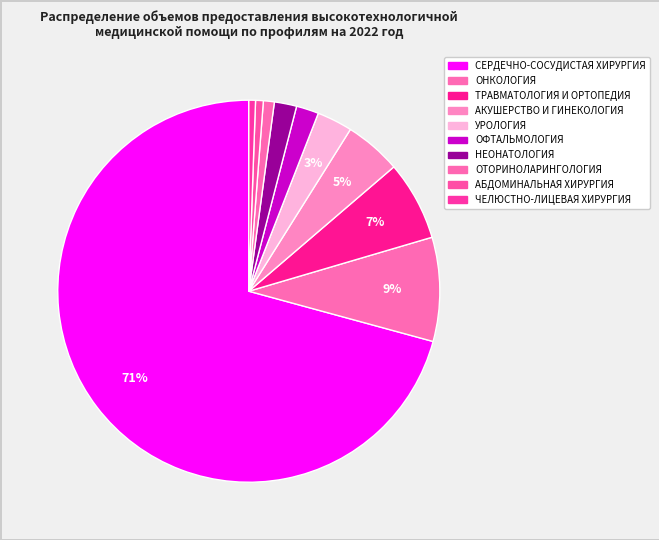

To the nearest percent, what is the combined percentage of НЕОНАТОЛОГИЯ and ОФТАЛЬМОЛОГИЯ?

4%